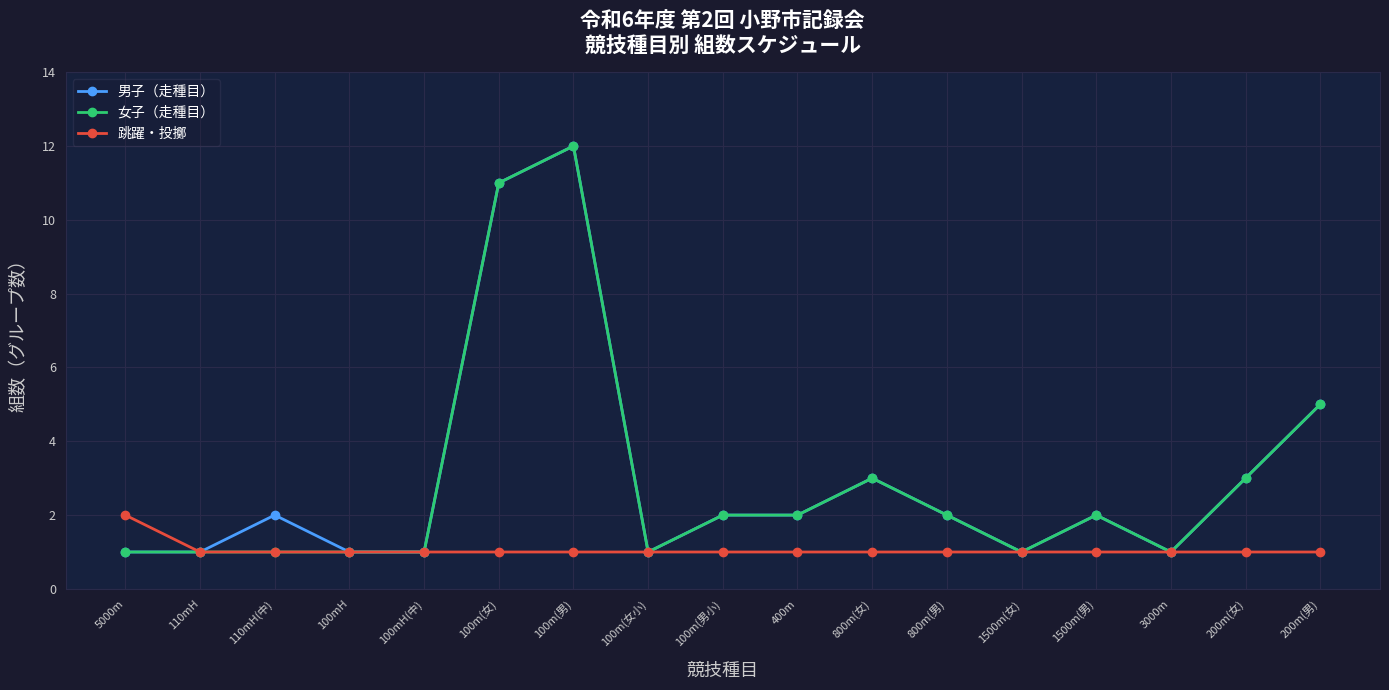

What is the value of the 女子（走種目） point at the 2nd from the left?

1